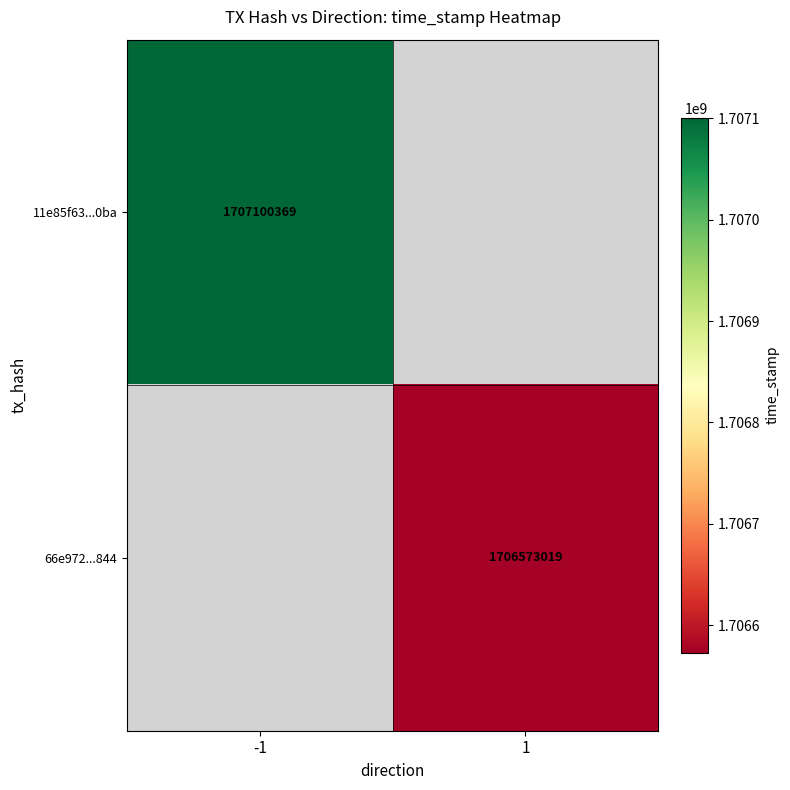

Is it true that 66e972...844 equals 647602229 at 1?

False